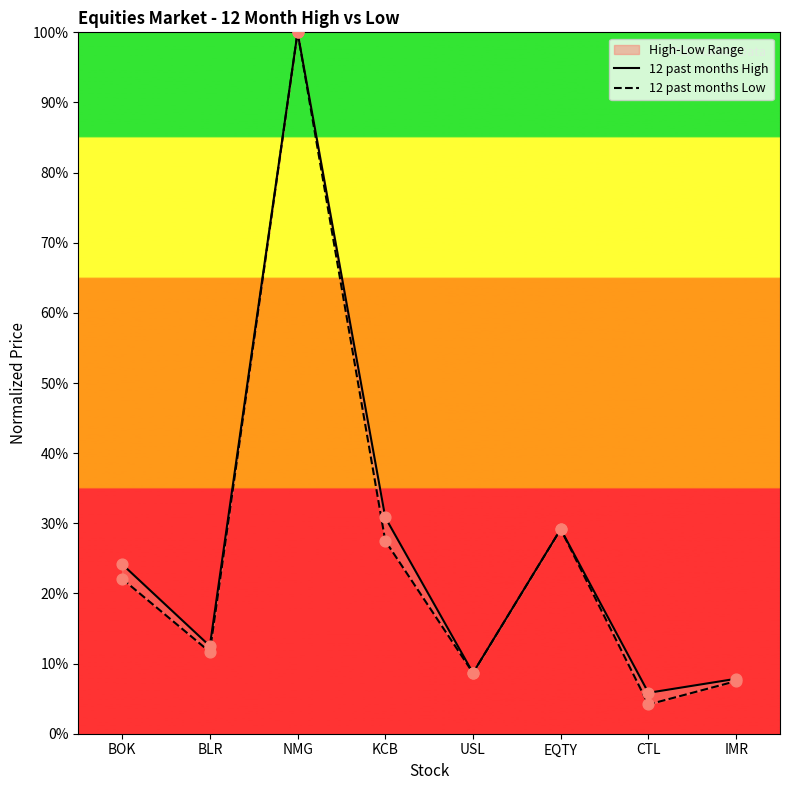

Which series reaches the minimum Y coordinate?

12 past months Low